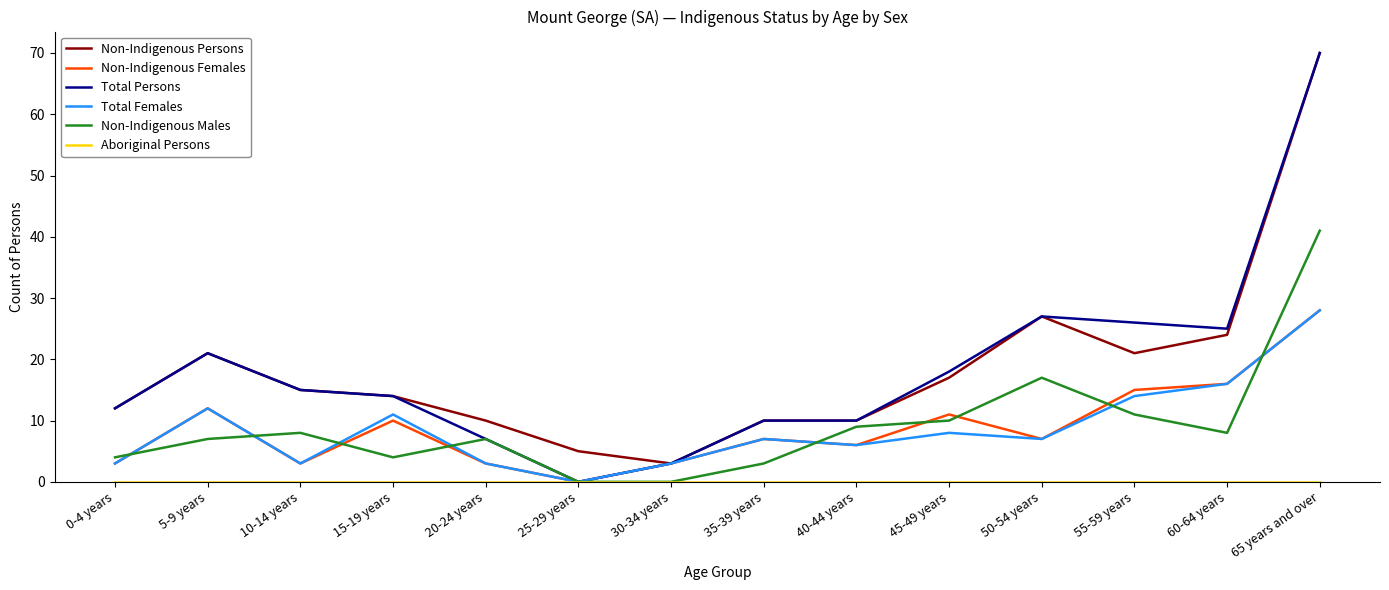

True or false: Non-Indigenous Males has a value of 4 at 20-24 years.

False